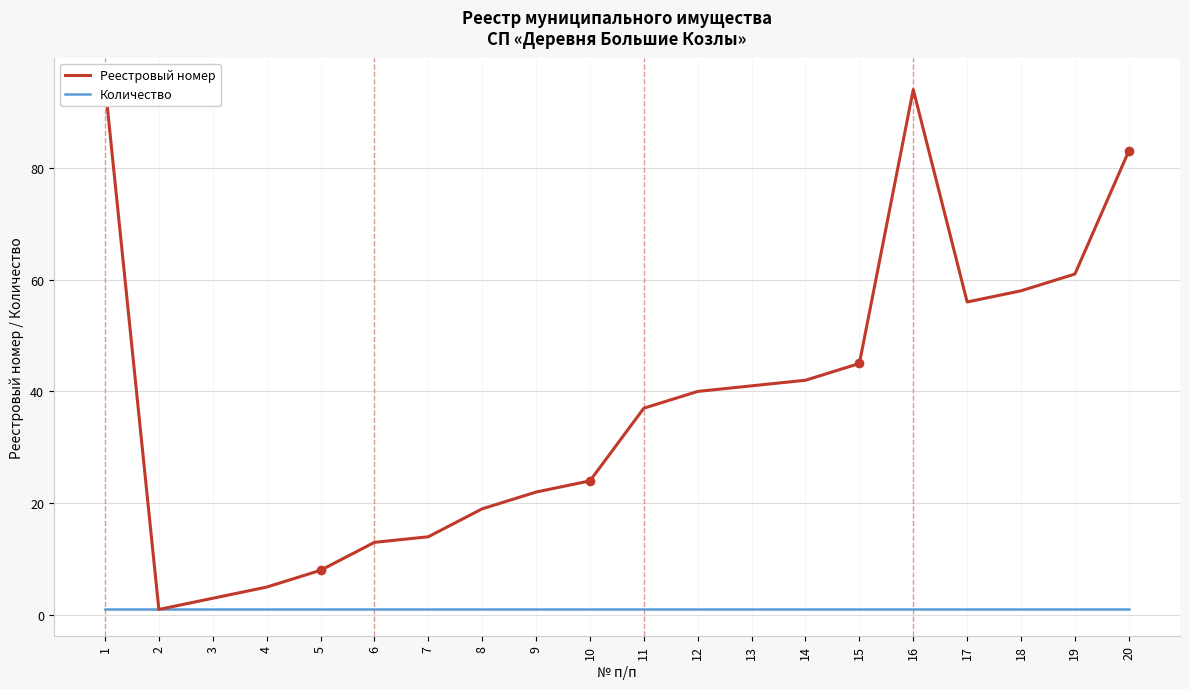

How many lines are shown in the chart?

2